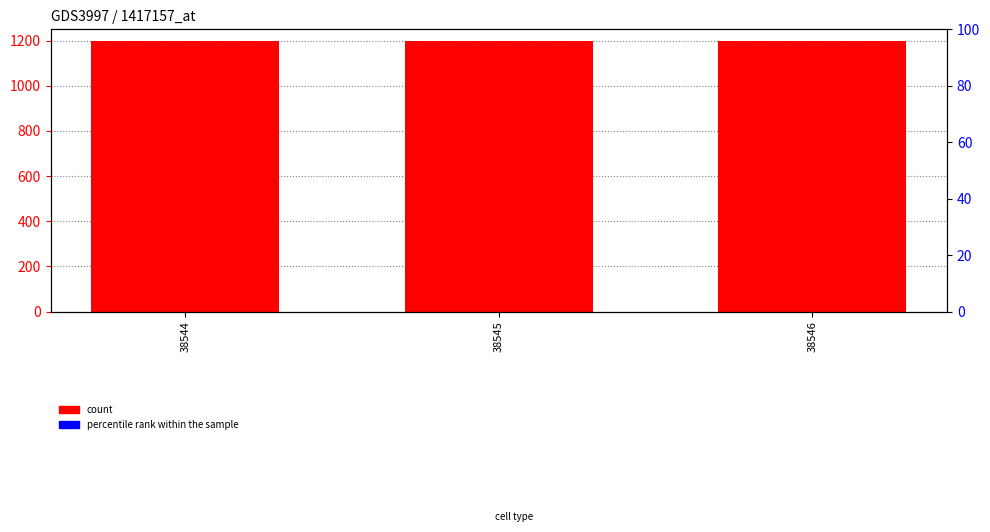

At which category is the sum across all series the highest?

38544